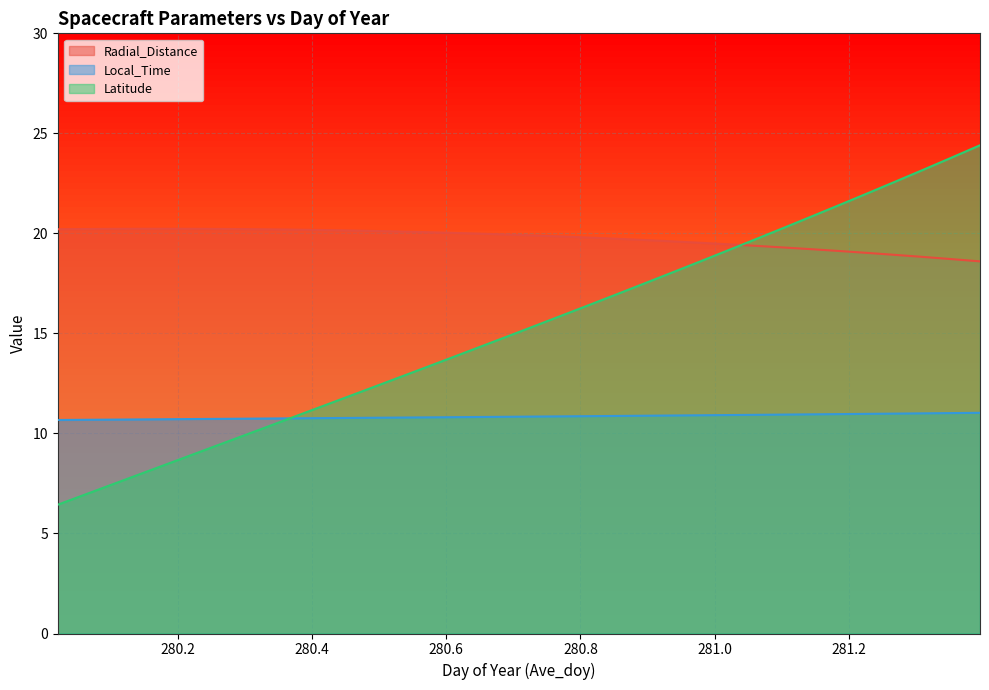

How many lines are shown in the chart?

3